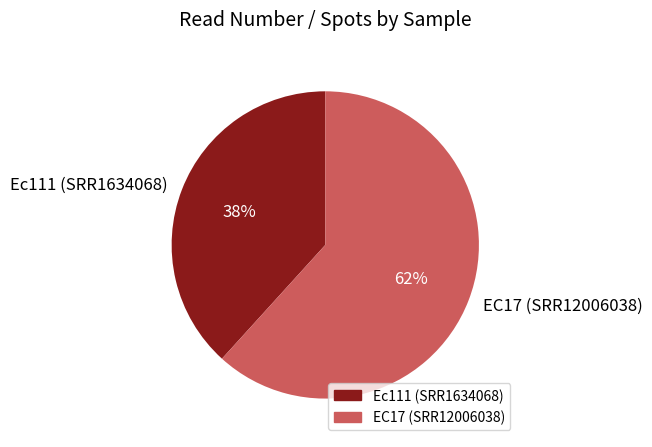

True or false: Ec111 (SRR1634068) accounts for 49% of the total.

False